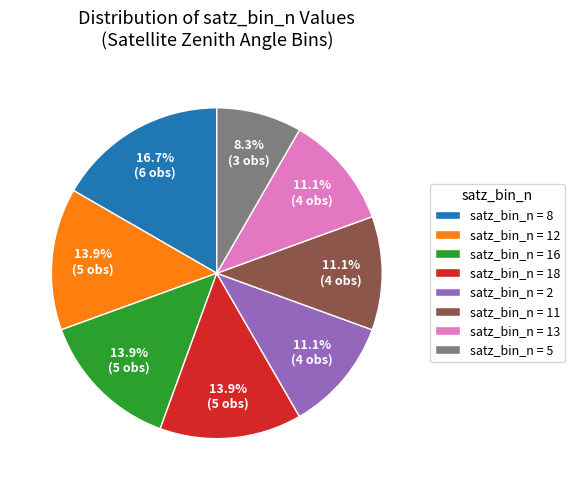

Does satz_bin_n = 2 account for over 50% of the chart?

No